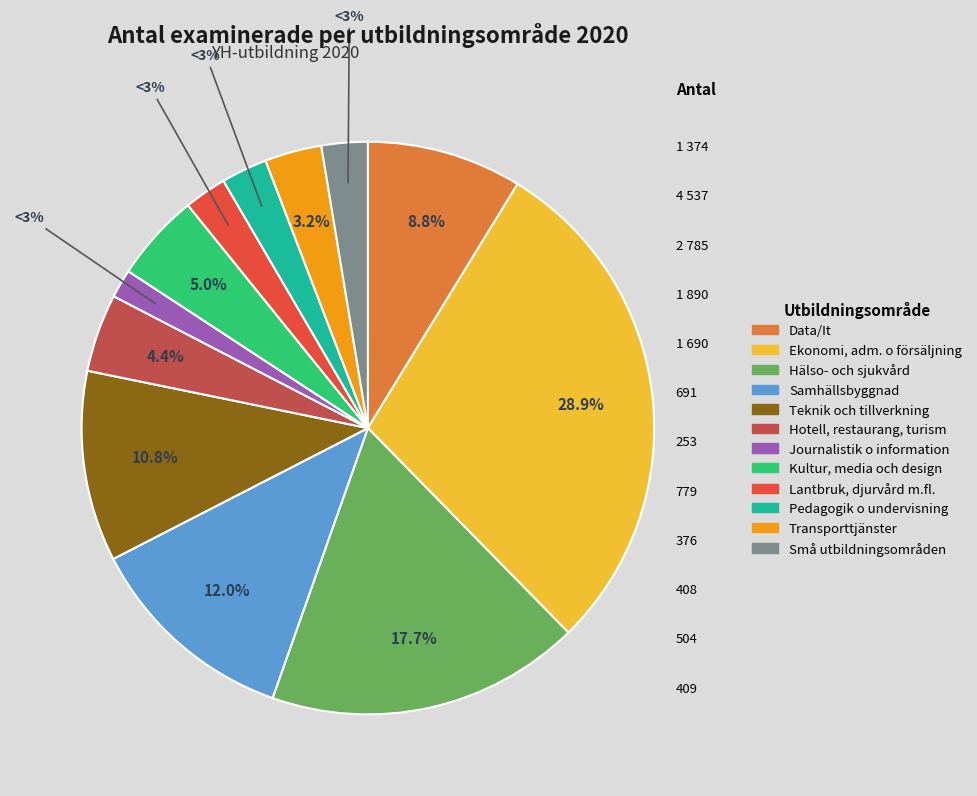

How many segments does this pie chart have?

12